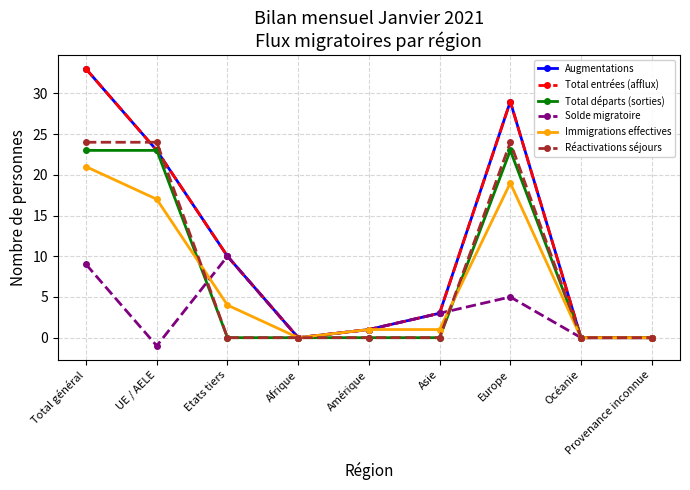

Does the chart have visible grid lines?

Yes